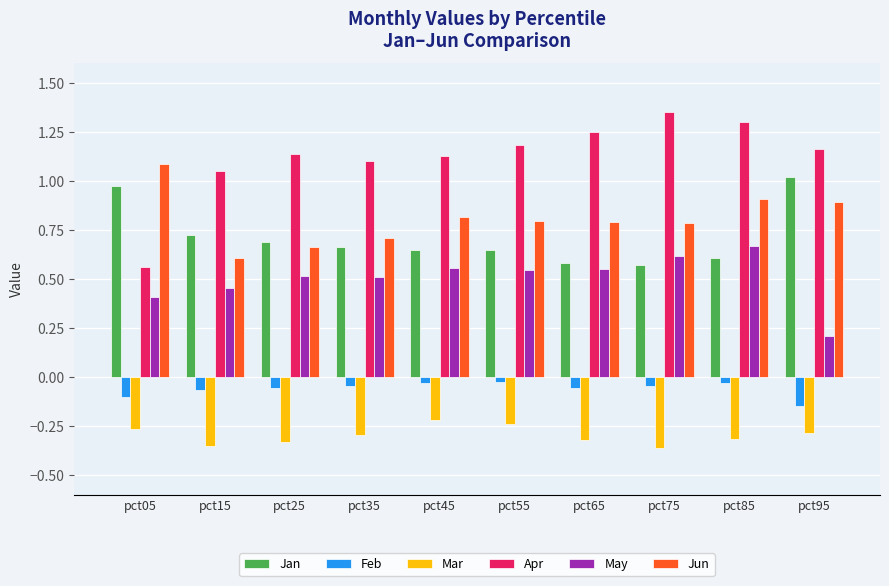

The Apr series shows 1.9 at pct45. True or false?

False